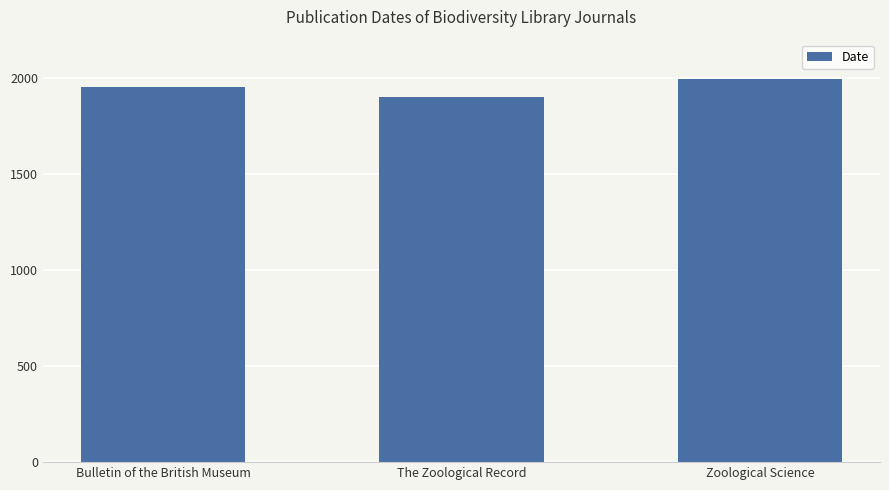

Rank the categories by value from highest to lowest.

Zoological Science, Bulletin of the British Museum, The Zoological Record